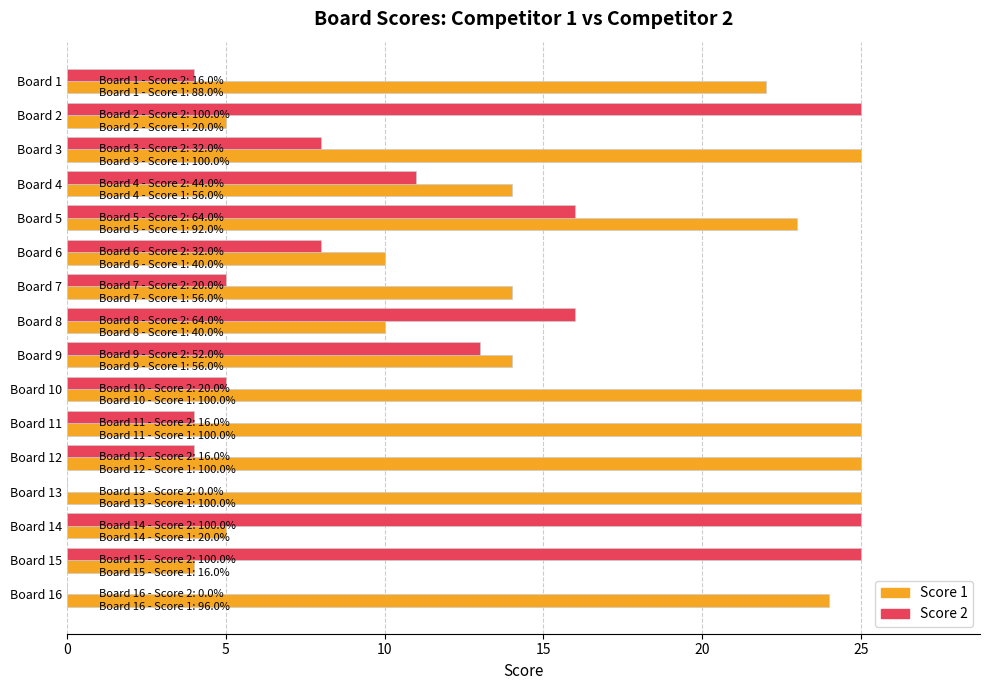

True or false: Score 2 has a value of 23 at Board 5.

False